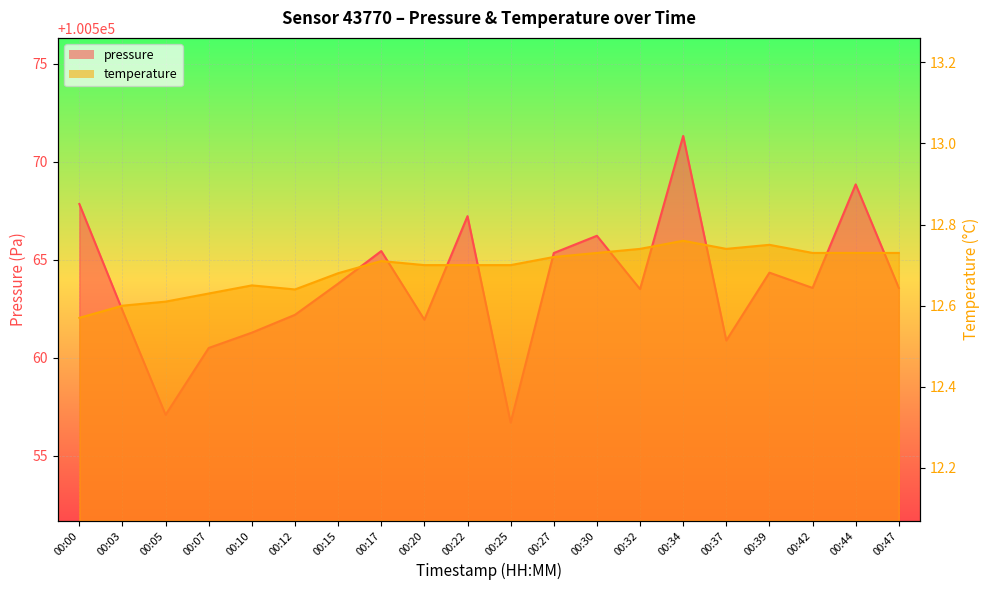

Which series changed the most between 00:07 and 00:32?

pressure